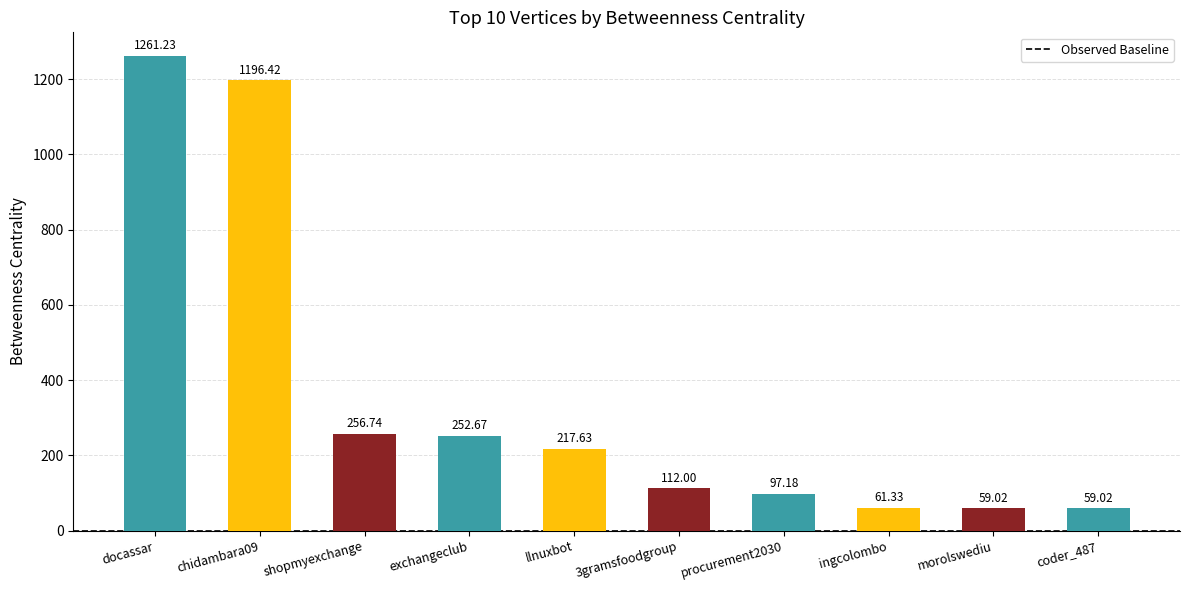

Where does the data first go above 217?

docassar